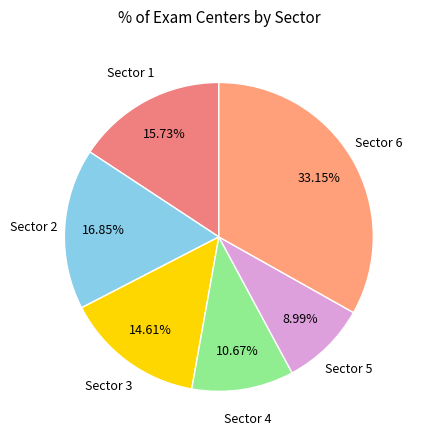

Count the number of slices in the pie.

6